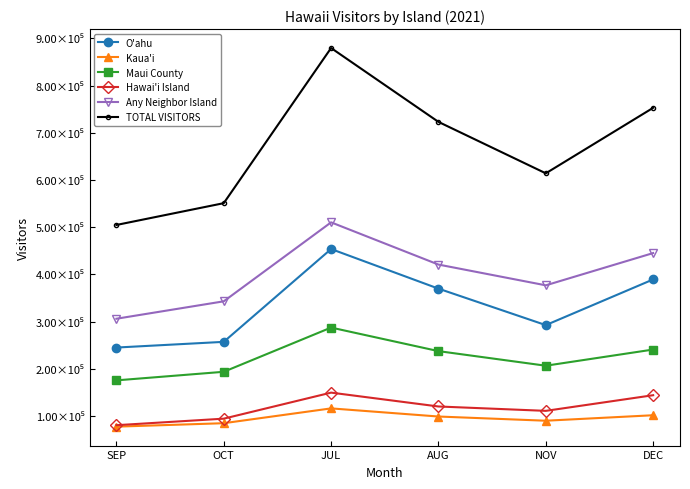

Reading right to left, transcribe all the data shown in this chart.

O'ahu: DEC=389218.8	NOV=292395.0	AUG=369671.4	JUL=453617.0	OCT=256929.8	SEP=244849.7
Kaua'i: DEC=101428.4	NOV=89809.5	AUG=98704.7	JUL=115946.8	OCT=84549.2	SEP=77242.9
Maui County: DEC=240637.4	NOV=206354.0	AUG=237283.2	JUL=287200.5	OCT=193484.3	SEP=175309.9
Hawai'i Island: DEC=143869.0	NOV=110702.3	AUG=119980.9	JUL=149349.3	OCT=94173.6	SEP=80313.0
Any Neighbor Island: DEC=445062.6	NOV=376694.7	AUG=420691.2	JUL=510159.8	OCT=342811.0	SEP=305898.9
TOTAL VISITORS: DEC=752840.2	NOV=614017.5	AUG=723016.7	JUL=879553.9	OCT=550785.0	SEP=504585.7